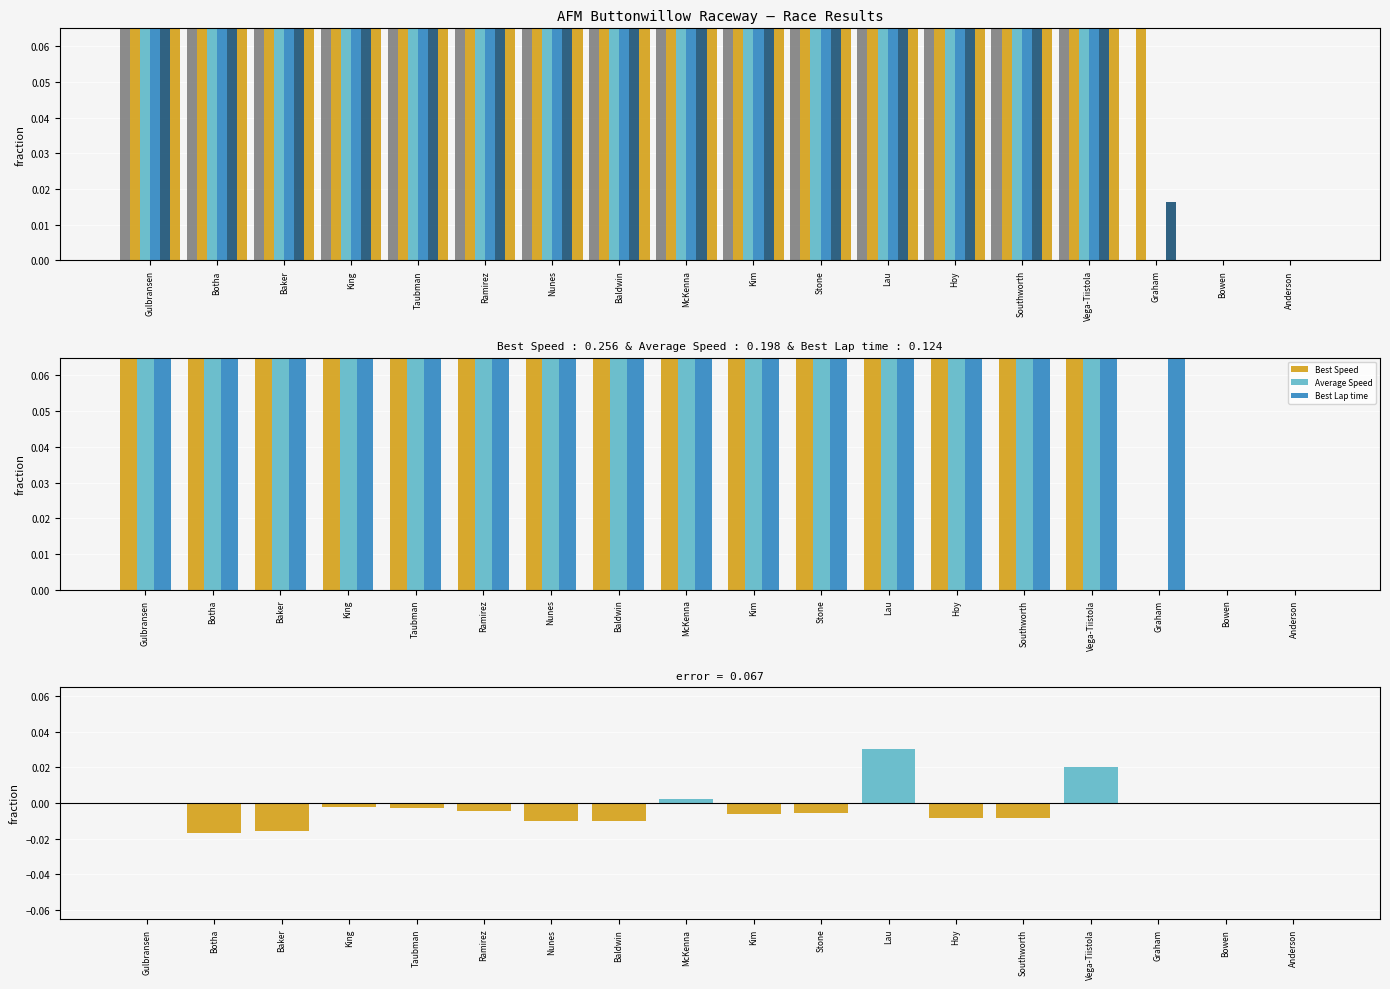

The value of Total Time at Stone is 1.0. True or false?

True